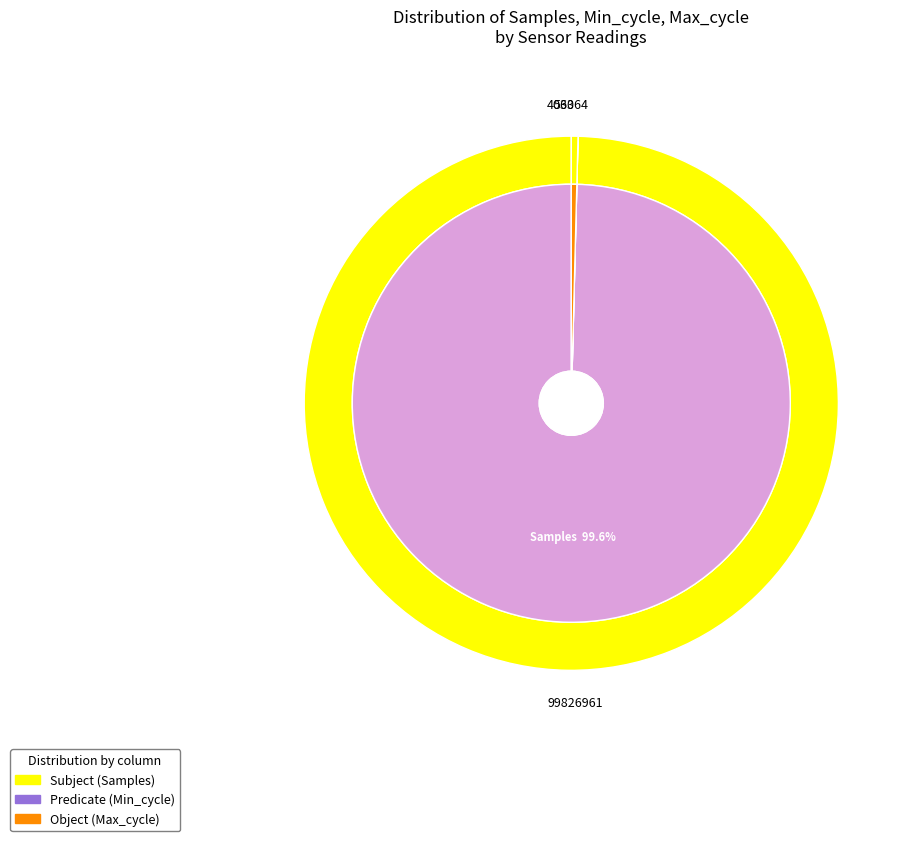

Rank the series by their maximum value, from lowest to highest.

Predicate, Object, Subject